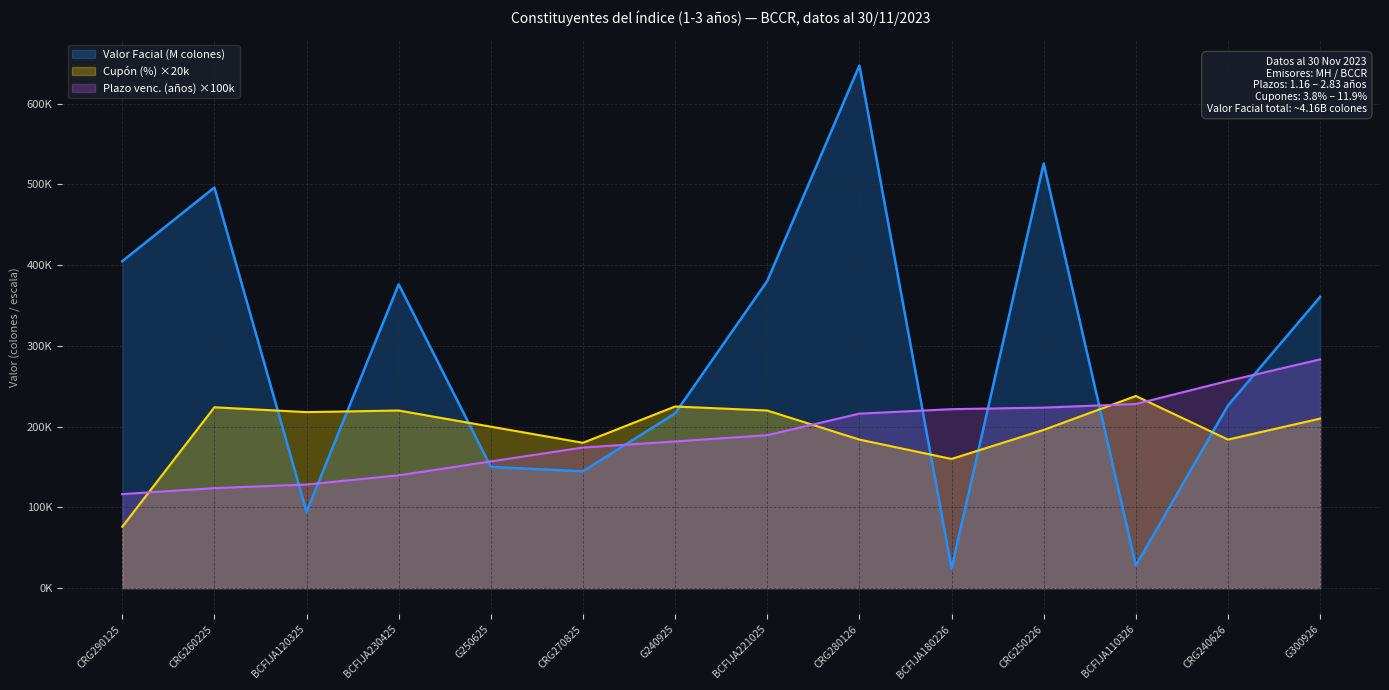

How many data points in Plazo al vencimiento (años) are above 189444?

7